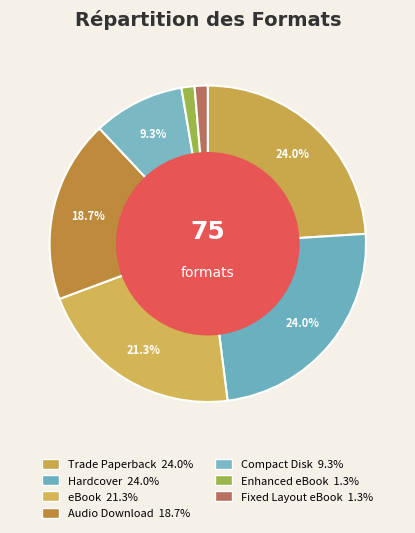

To the nearest percent, what is the combined percentage of Audio Download and Fixed Layout eBook?

20%